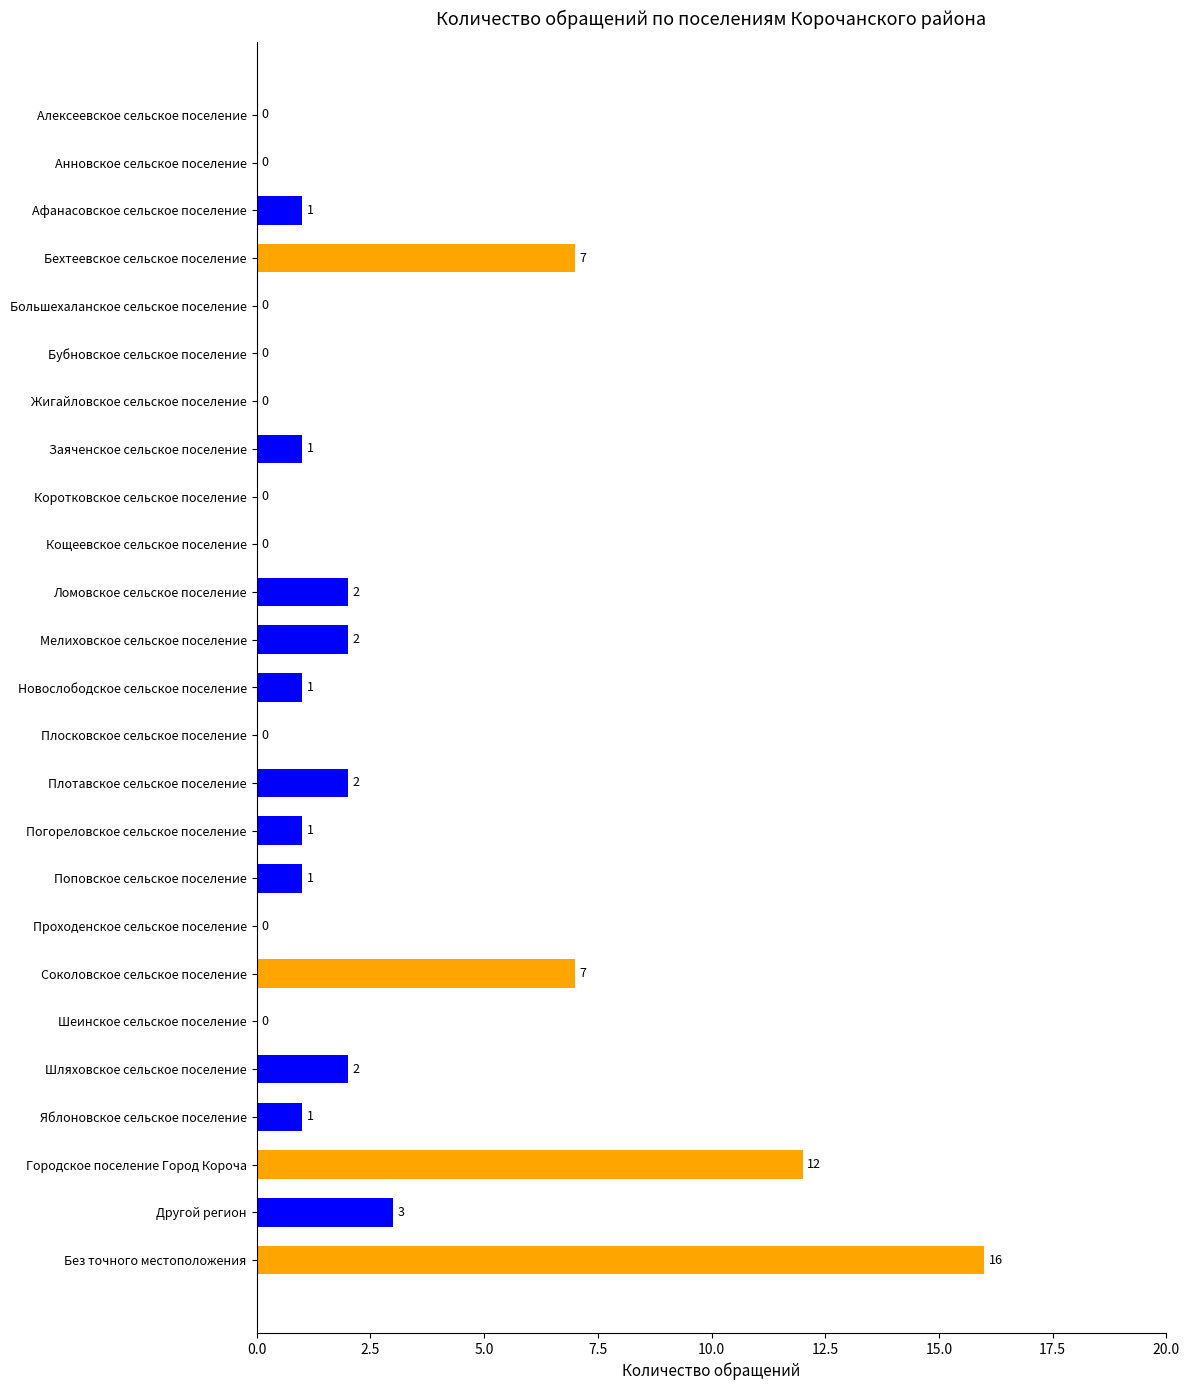

What is the sum of all values?

59